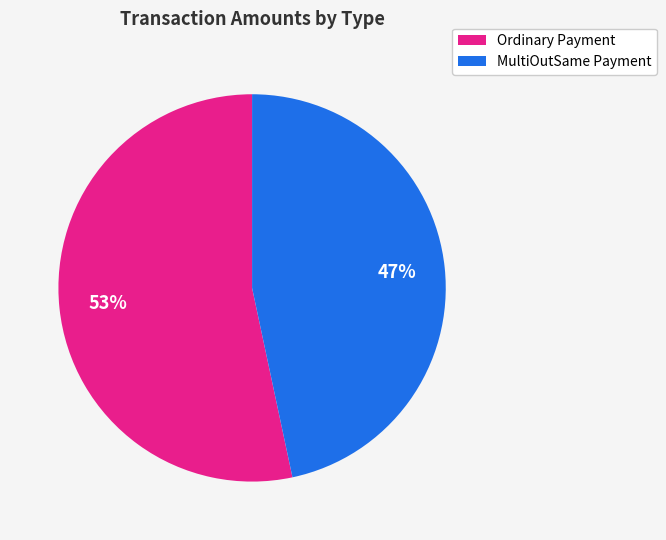

Is there any slice that represents more than half of the pie?

Yes